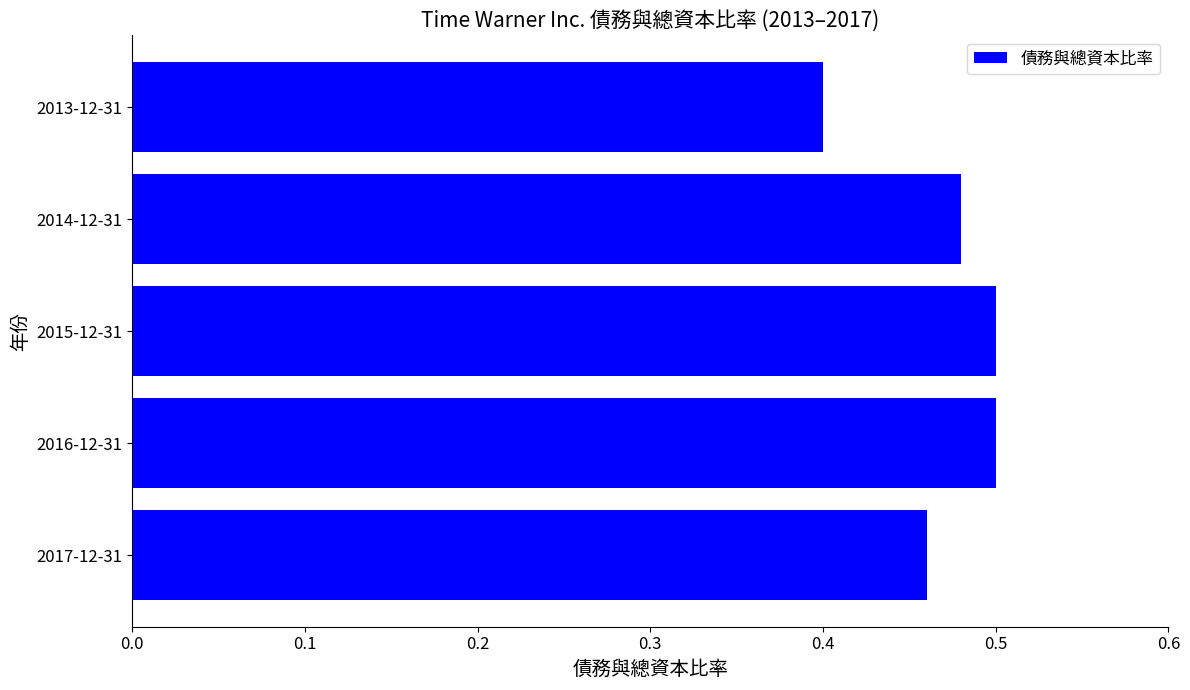

The value at 2015-12-31 is 0.5. True or false?

True